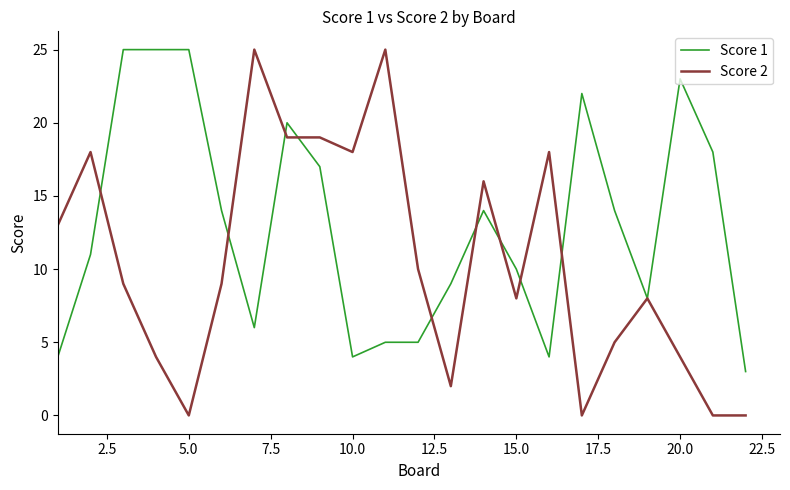

How many values in the Score 1 series are below 14?

11